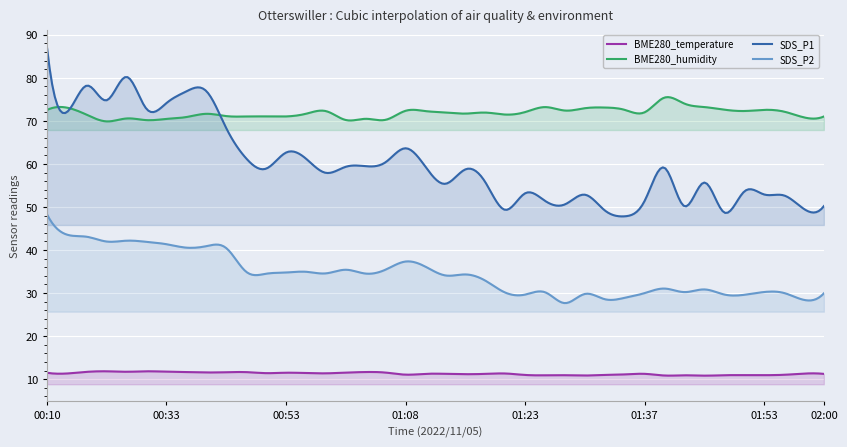

What is the label of the 23rd point from the right?

01:06